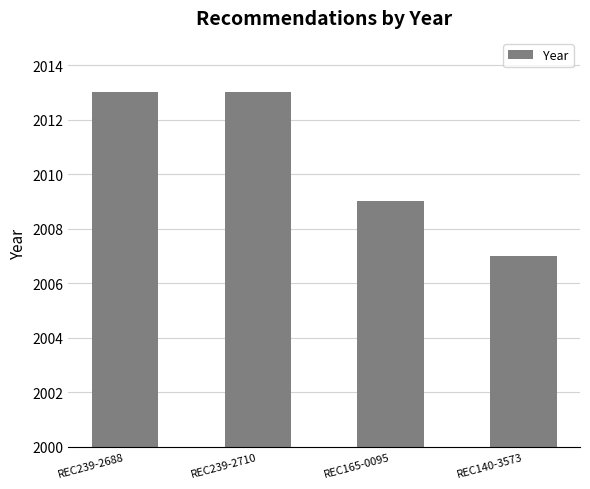

Count the number of categories in the chart.

4